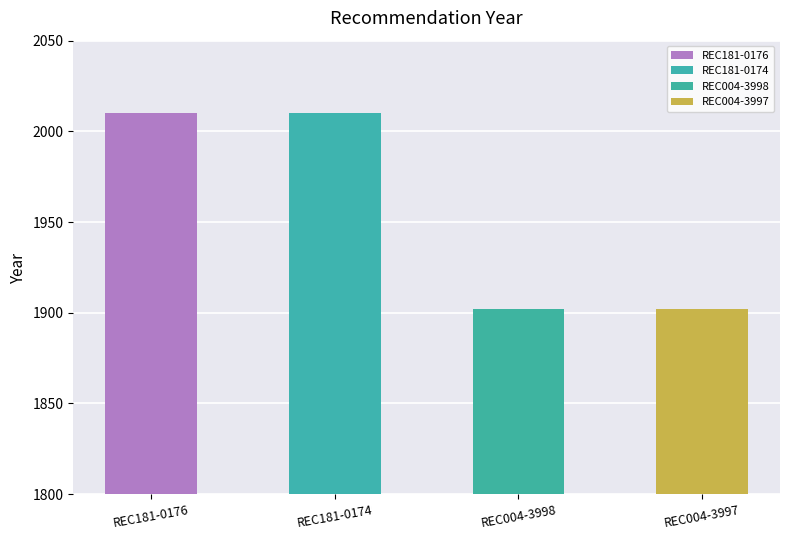

Reading right to left, list all the values displayed in this chart.

REC004-3997=1902	REC004-3998=1902	REC181-0174=2010	REC181-0176=2010